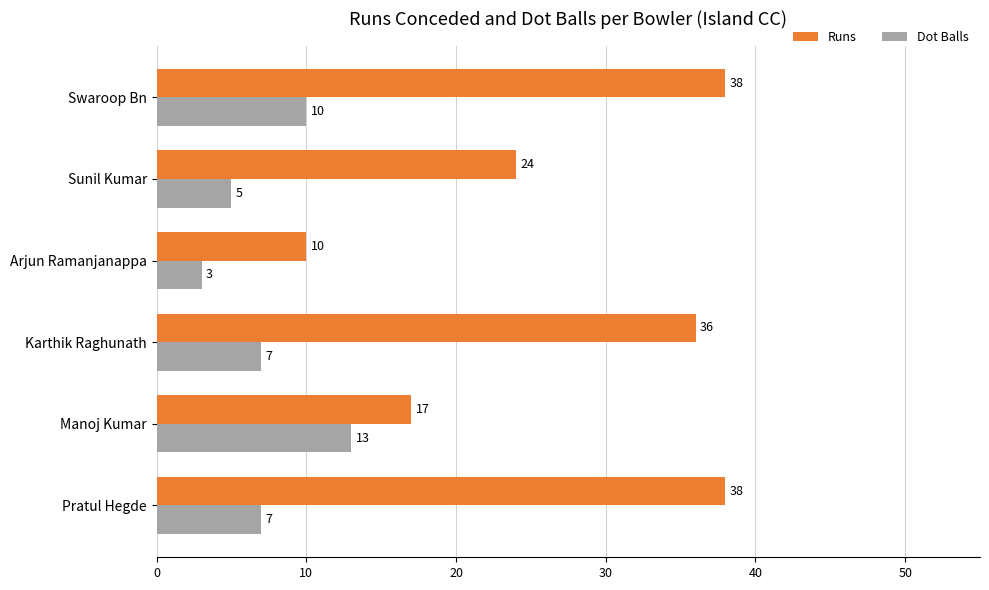

True or false: Runs has a value of 22 at Swaroop Bn.

False